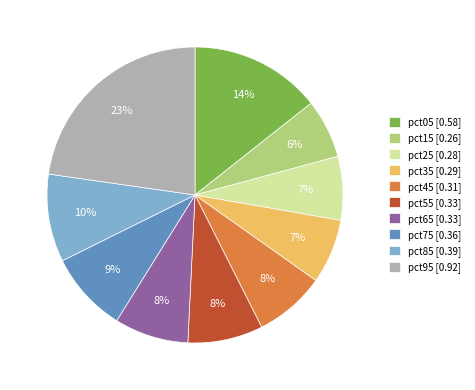

Count the number of slices in the pie.

10